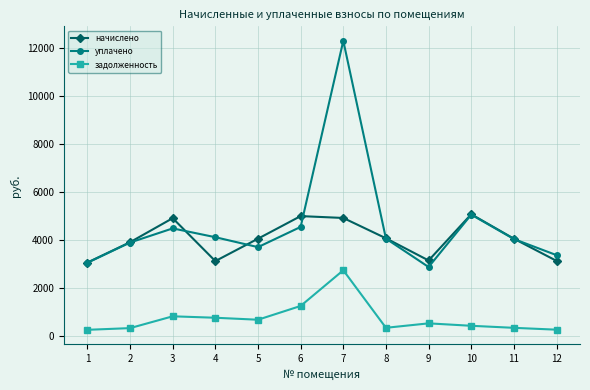

What is the minimum value for уплачено?

2872.0